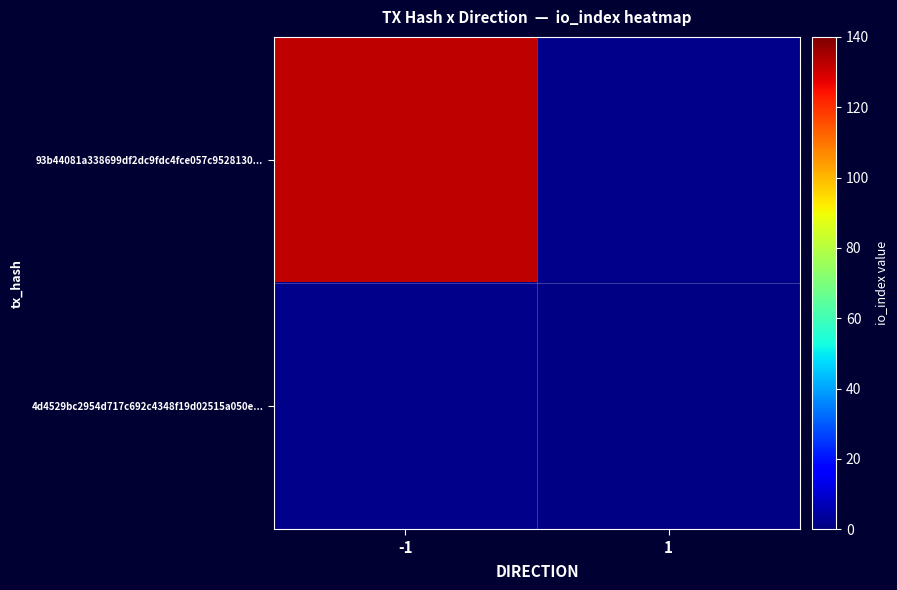

Which series has the widest spread of values?

93b44081a338699df2dc9fdc4fce057c9528130...